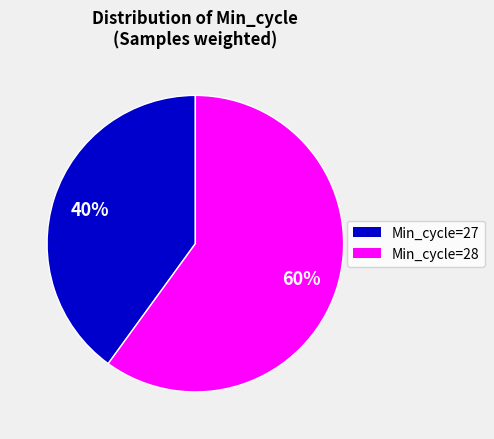

Does any single category account for the majority?

Yes